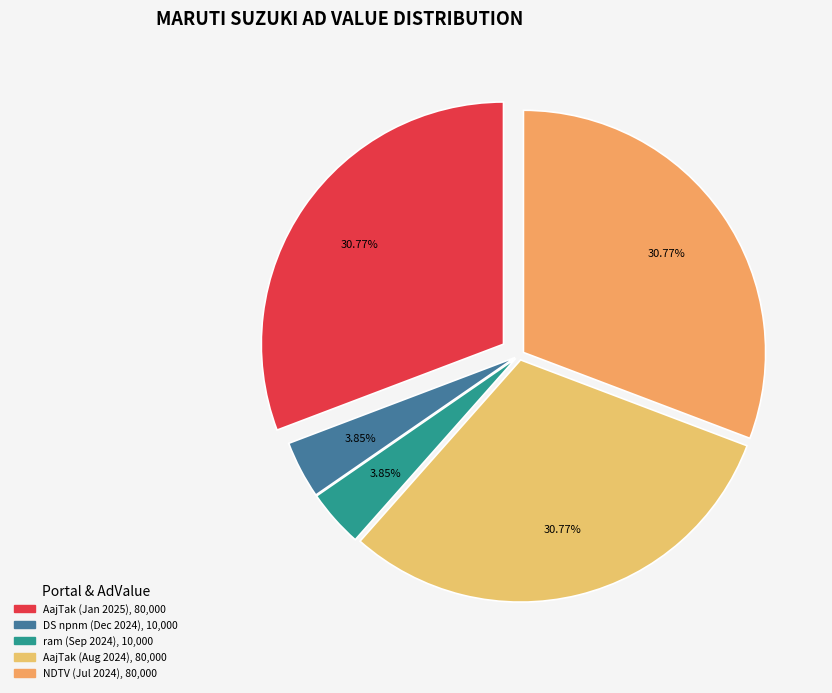

Combined, what portion of the pie is AajTak (Aug 2024) and AajTak (Jan 2025)?

61.5%